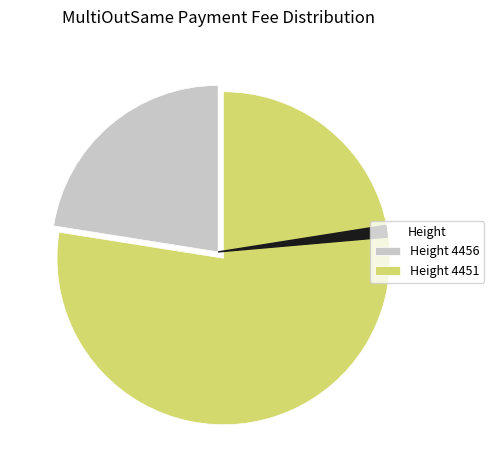

Which category has the smallest portion of the pie?

4456